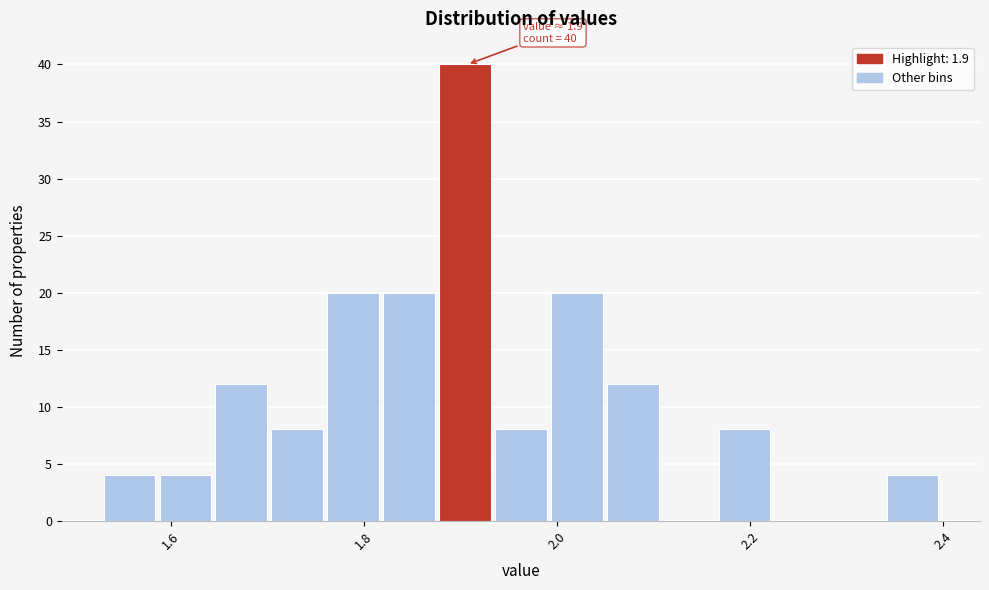

Around what value on the x-axis is the tallest bar? Give the approximate position of its centre, as read against the axis.

1.90